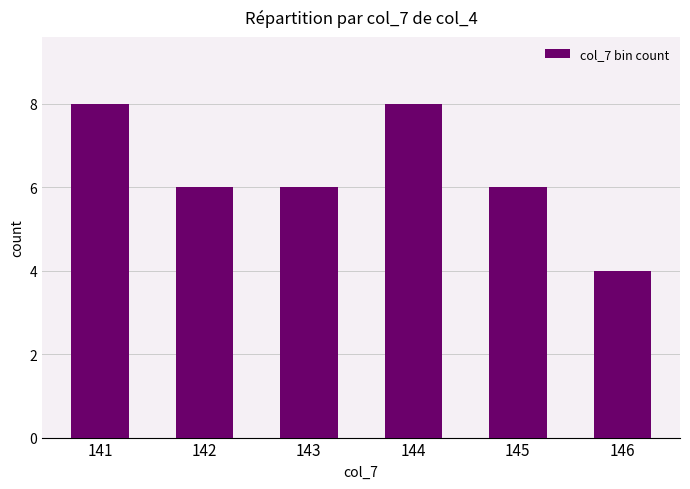

What is the sum of the values at 142 and 146?

10